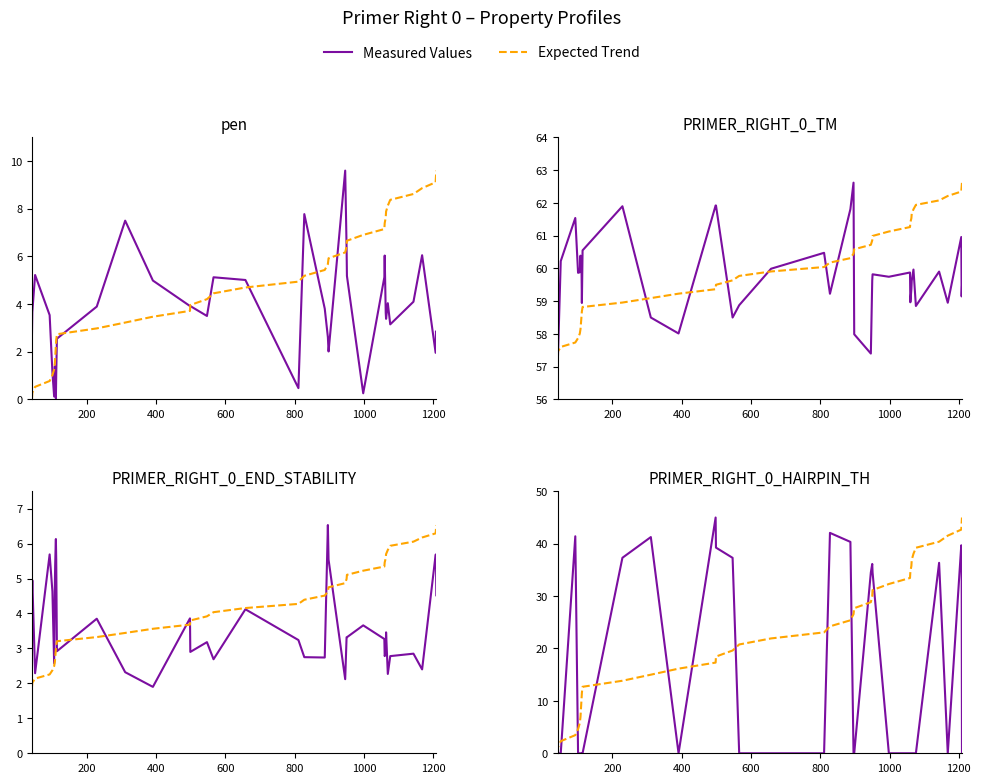

How many intersections are there between Measured Values and Expected Trend?

10